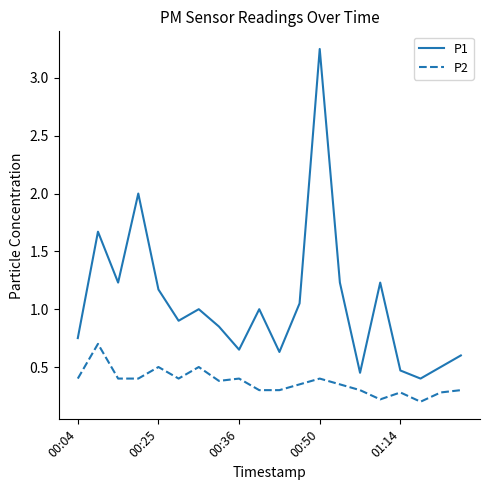

Is this an area chart (filled region under the line)?

No